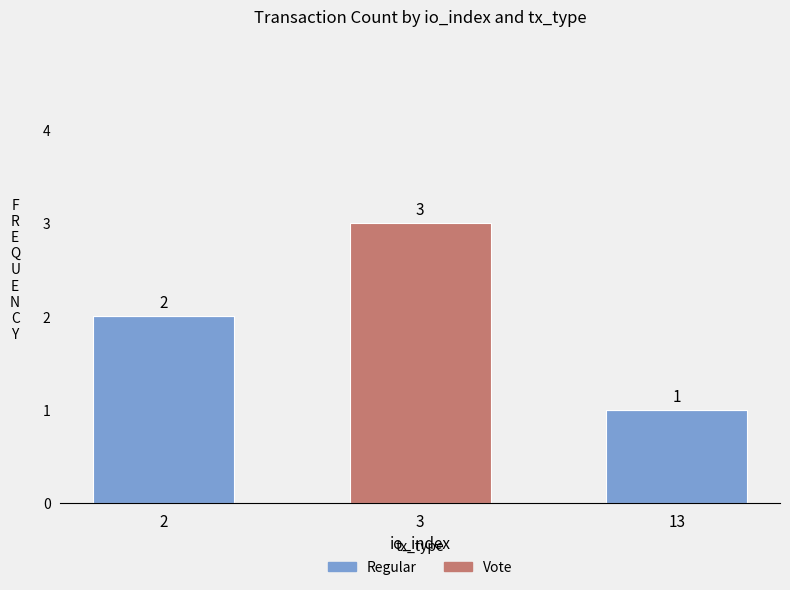

The value of Regular at 3 is -1. True or false?

False